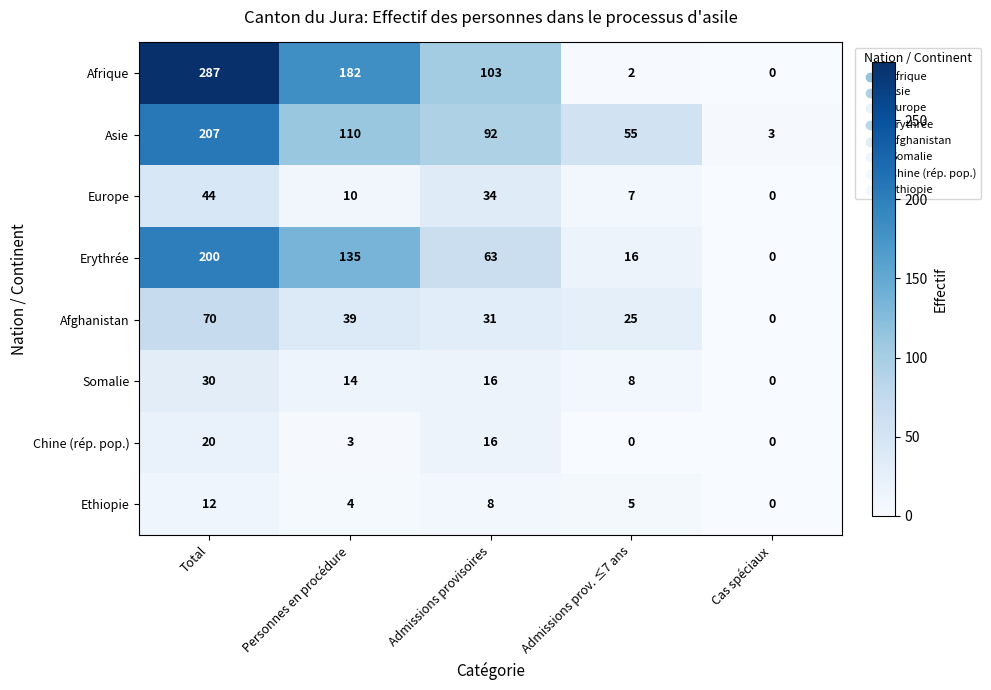

Where is Afrique nearest to the value 143?

Personnes en procédure